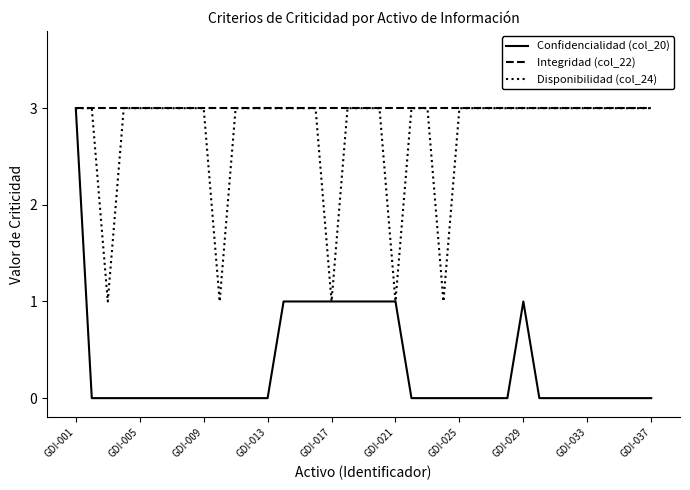

What is the lowest value of the Integridad (col_22) series?

3